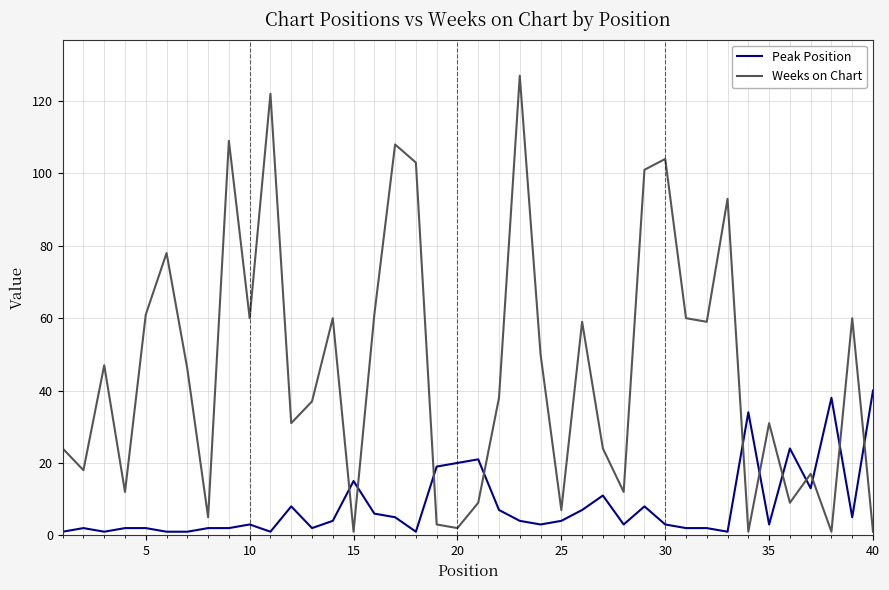

Which series has the widest spread of values?

Weeks on Chart